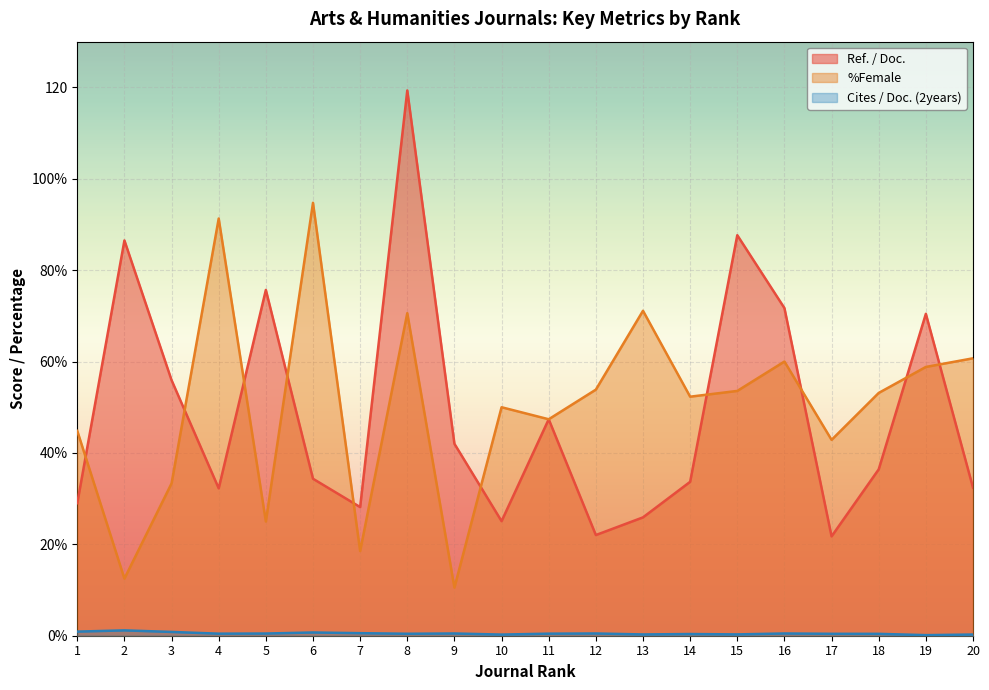

What is the value of the %Female point at the 6th from the left?

94.7